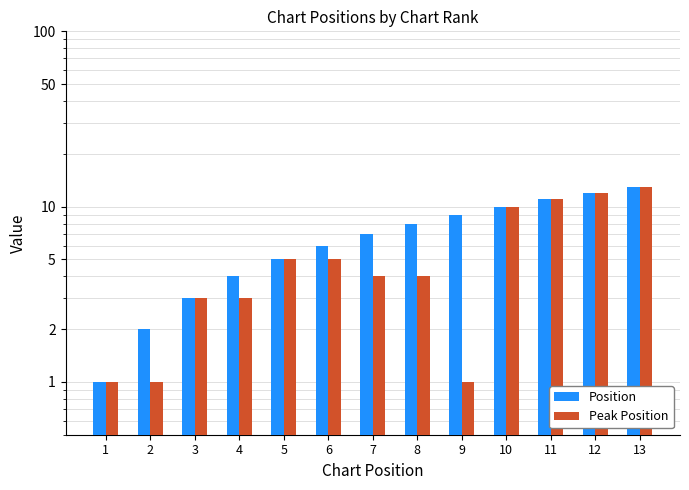

Reading left to right, transcribe all the data shown in this chart.

Position: 1=1	2=2	3=3	4=4	5=5	6=6	7=7	8=8	9=9	10=10	11=11	12=12	13=13
Peak Position: 1=1	2=1	3=3	4=3	5=5	6=5	7=4	8=4	9=1	10=10	11=11	12=12	13=13